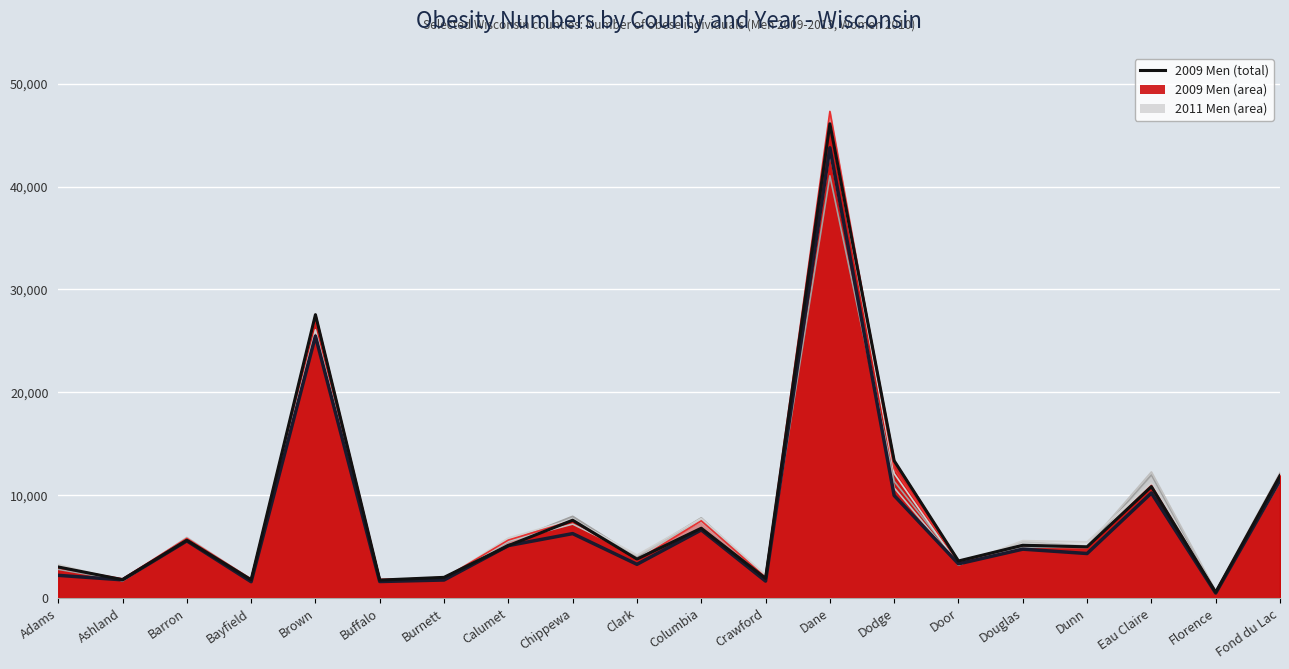

Between which two adjacent categories do 2009 Men (total line) and 2010 Women (line) first intersect?

Burnett and Calumet